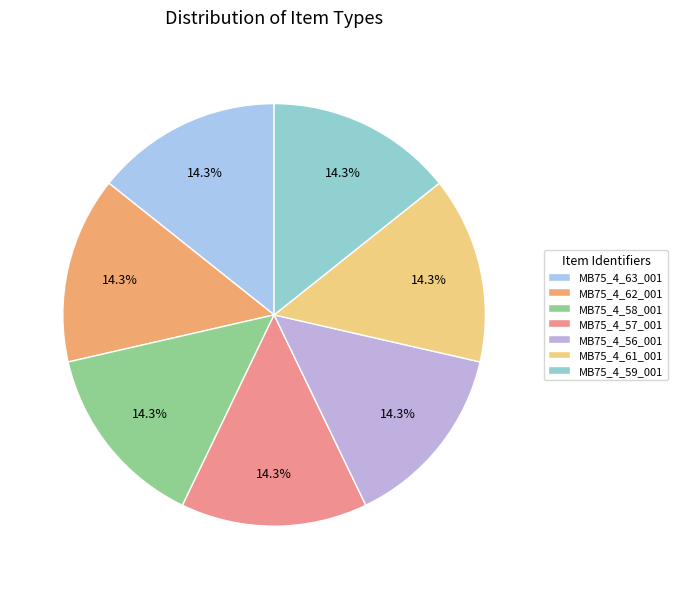

How many segments does this pie chart have?

7